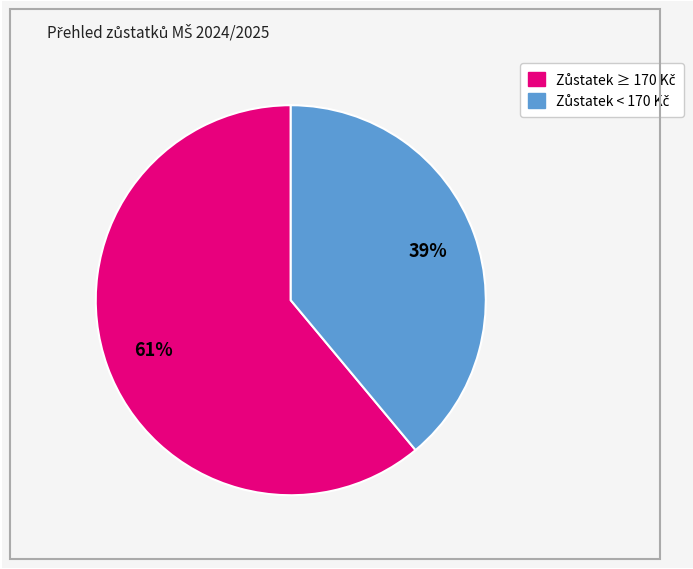

Is there any slice that represents more than half of the pie?

Yes